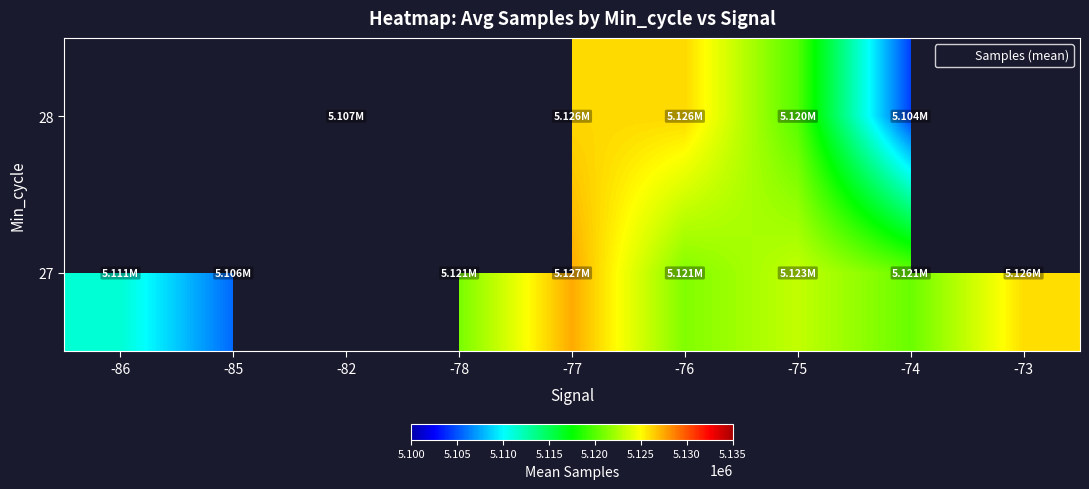

Which has a higher value, -77 or -86?

-77